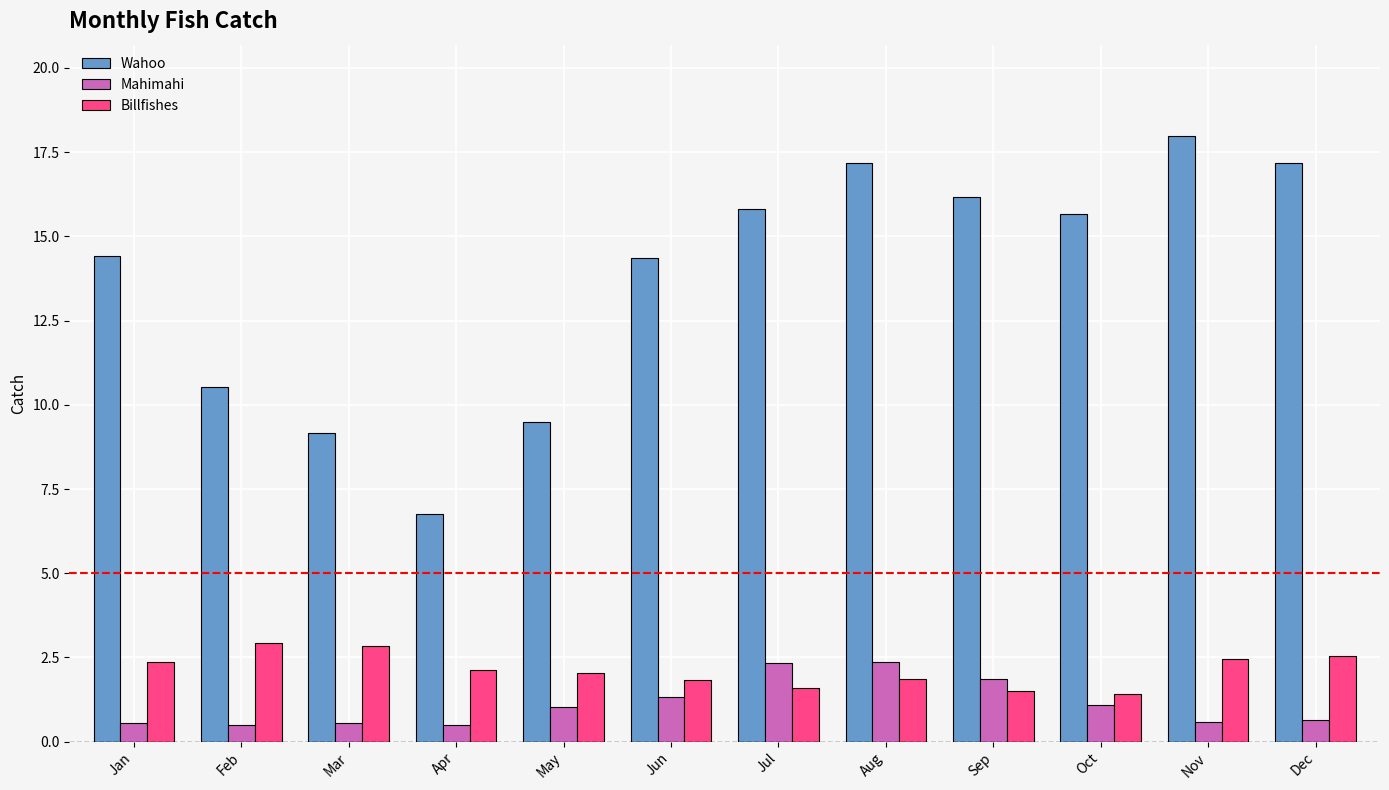

Which series has the widest spread of values?

Wahoo